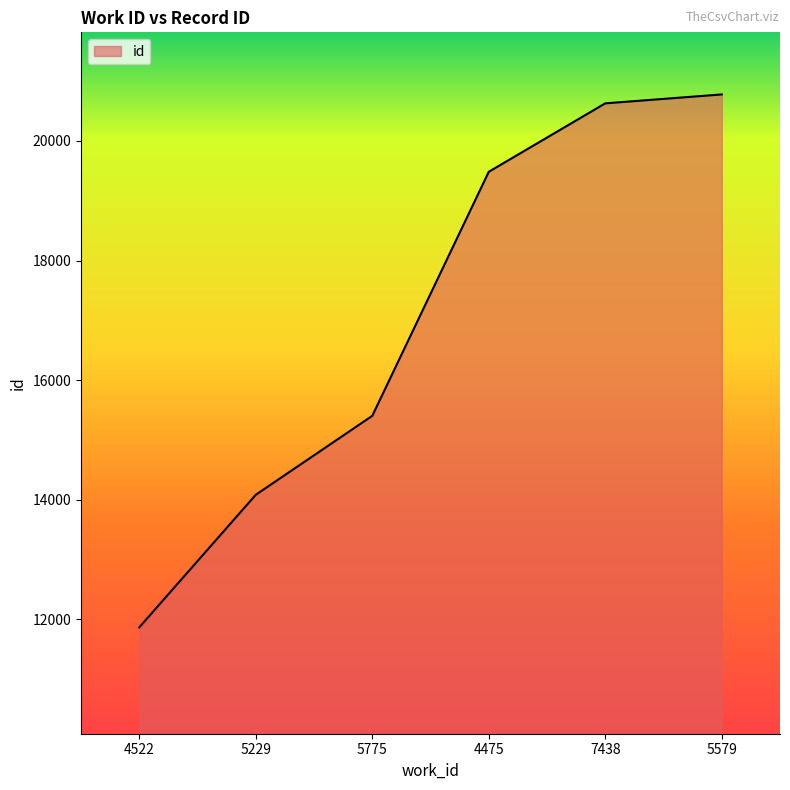

How many series are shown in this chart?

1